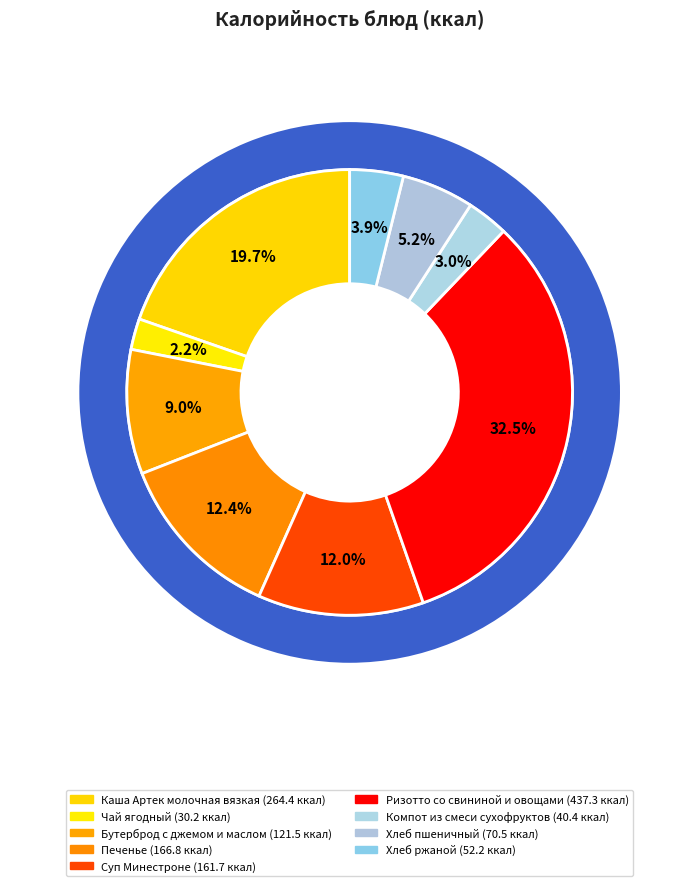

Is Ризотто со свининой и овощами the majority of the pie?

No